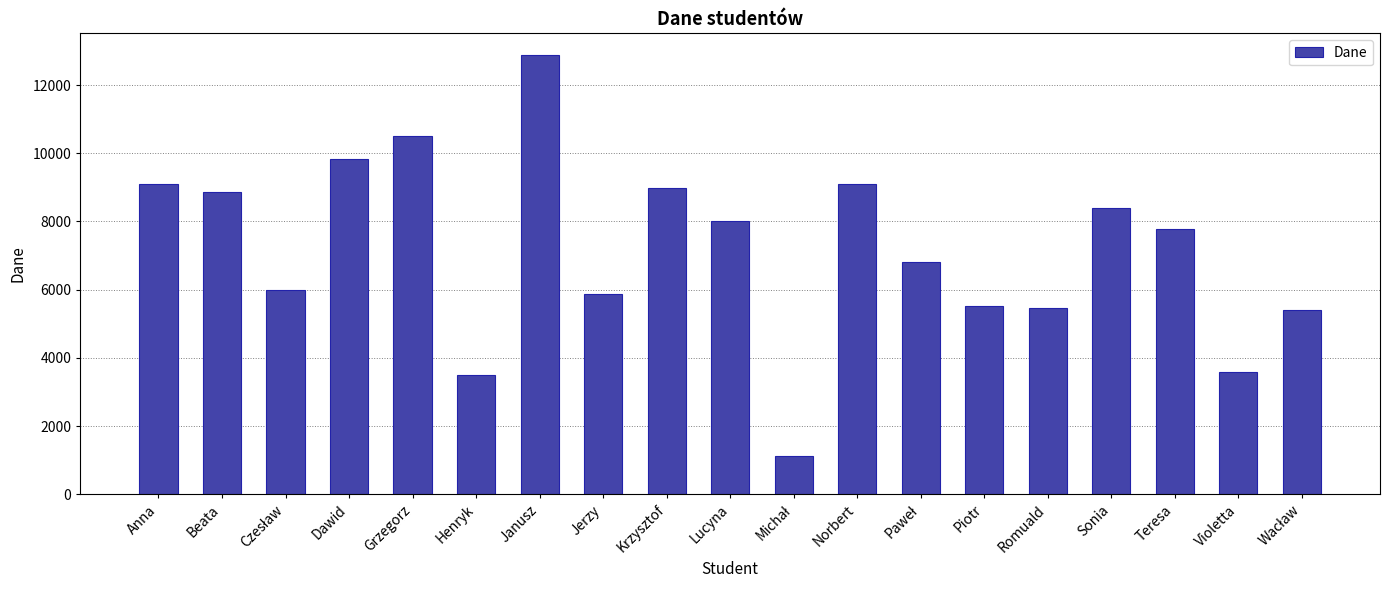

What is the minimum value shown in the chart?

1124